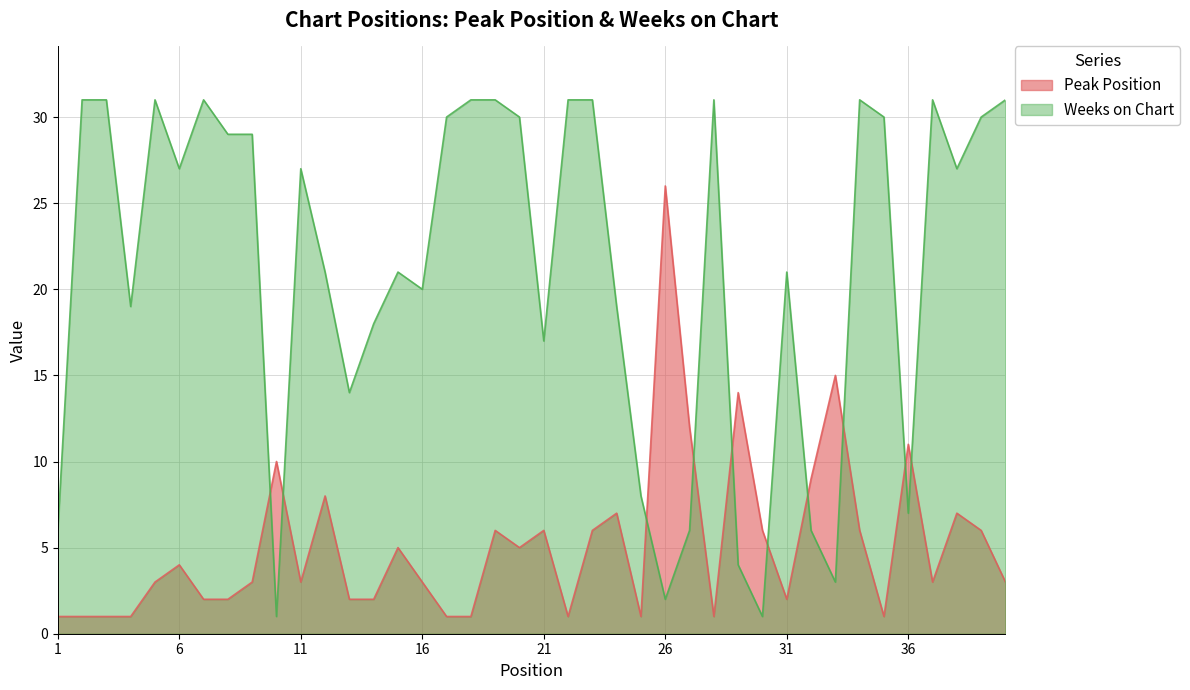

The Peak Position series shows 3 at 5. True or false?

True